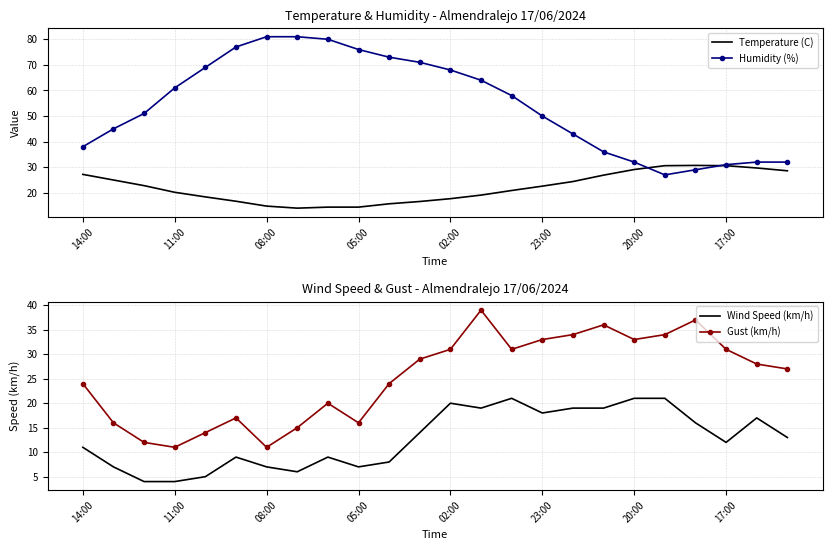

True or false: Humidity (%) and Gust (km/h) cross at least once.

False